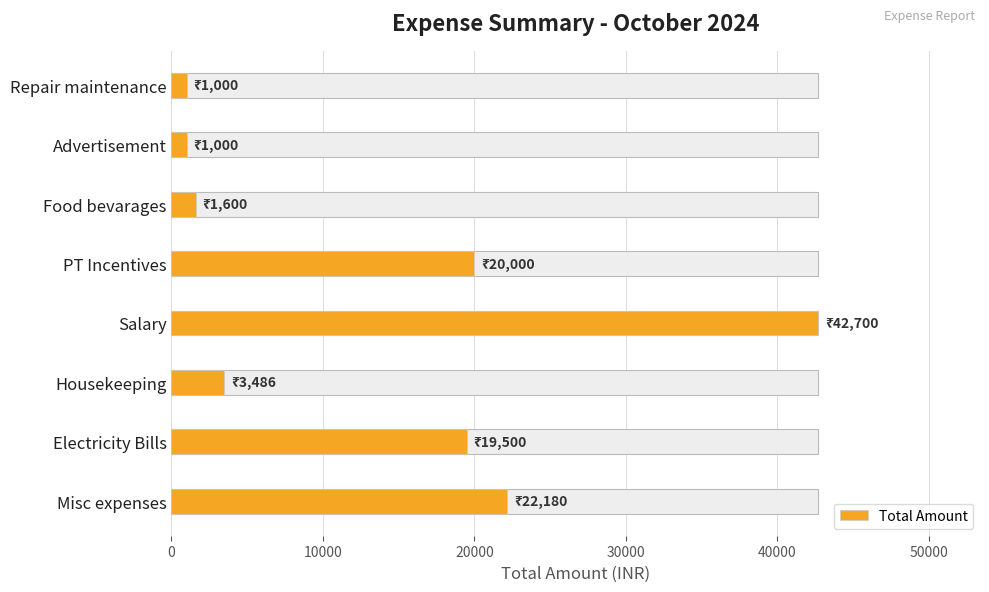

Reading left to right, what are all the values shown in this chart?

22180	19500	3486	42700	20000	1600	1000	1000